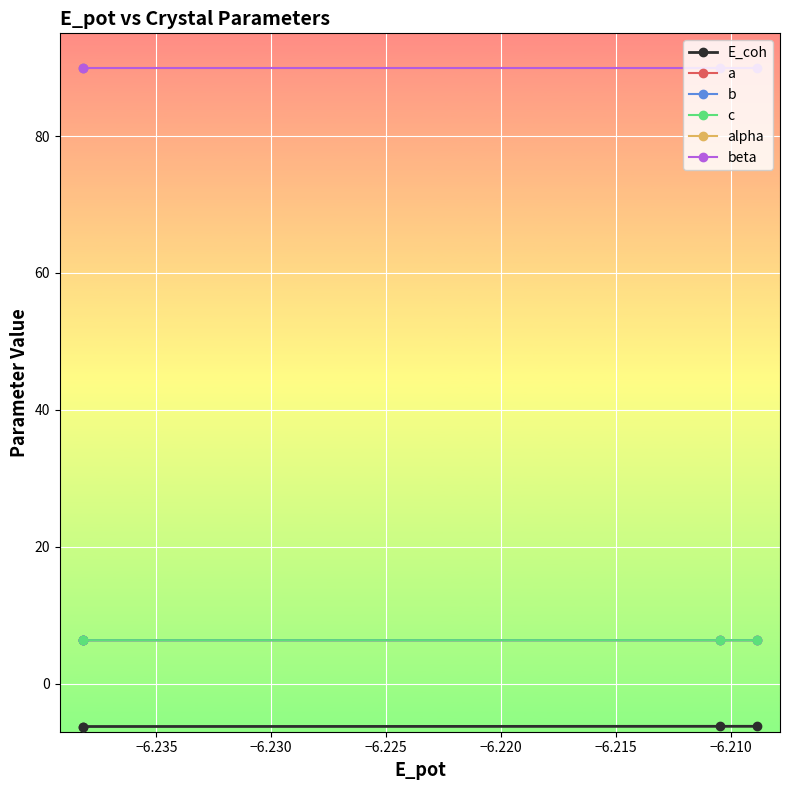

True or false: alpha and c intersect in this chart.

False